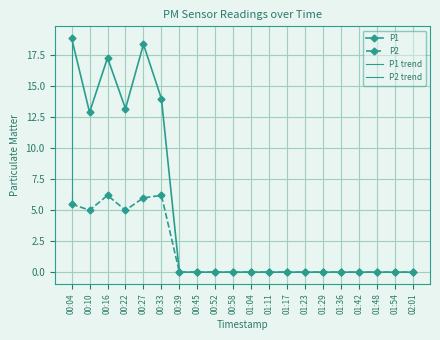

What is the total value across all series at 00:10?

17.9